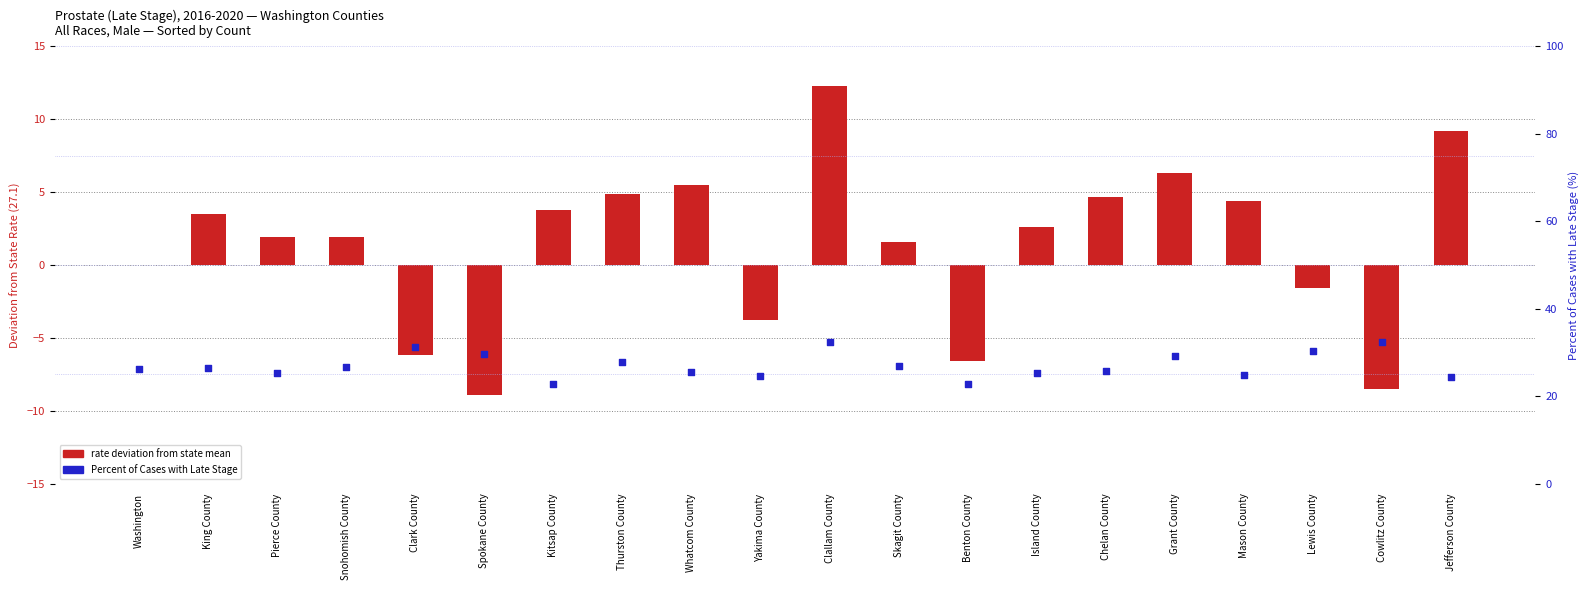

At which category is the sum across all series the highest?

Clallam County